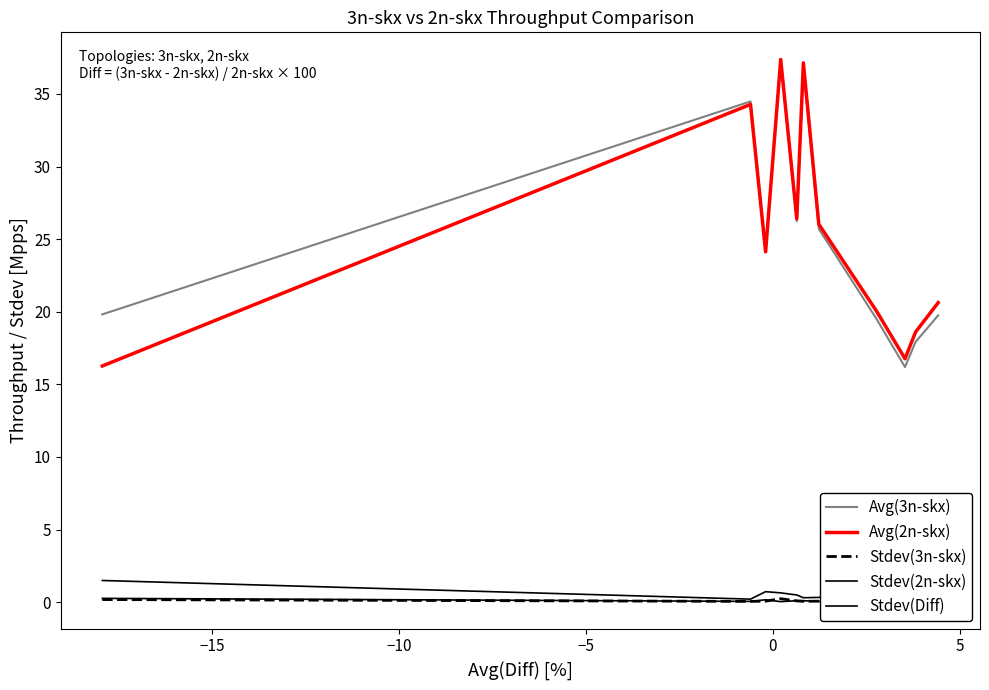

What is the difference between the second highest and second lowest values in the Avg(3n-skx) series?

18.9